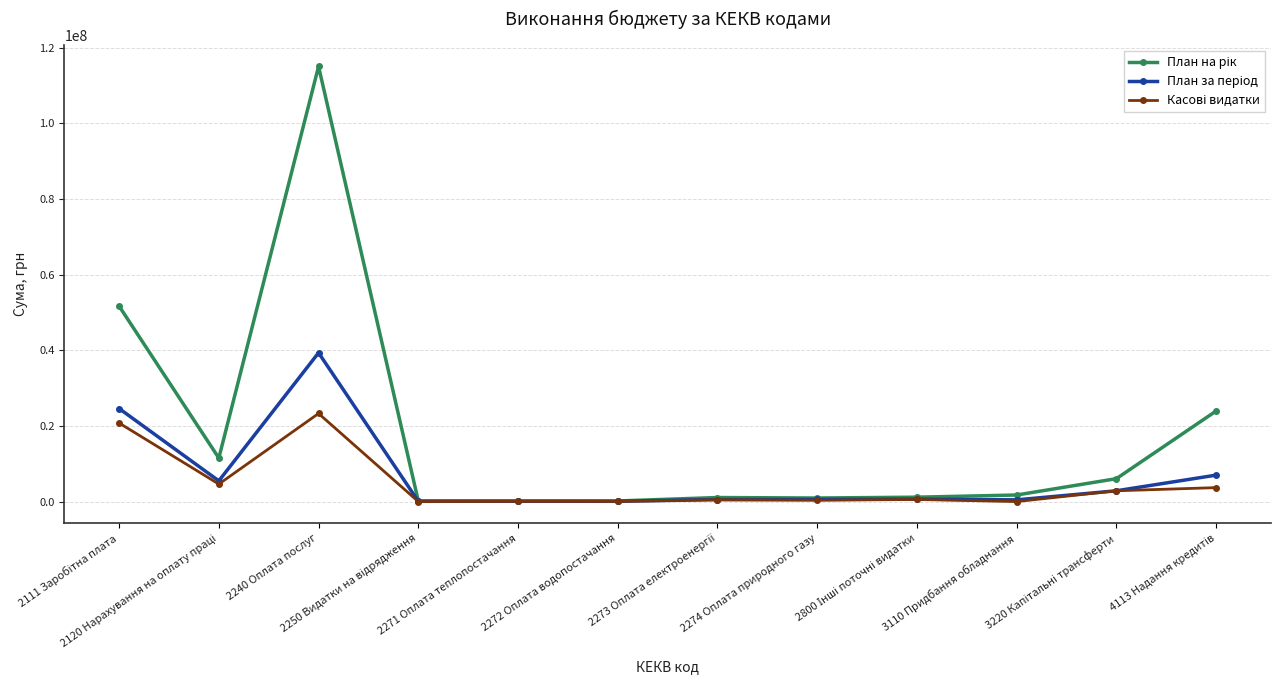

What is the maximum value shown in the chart?

115039711.0